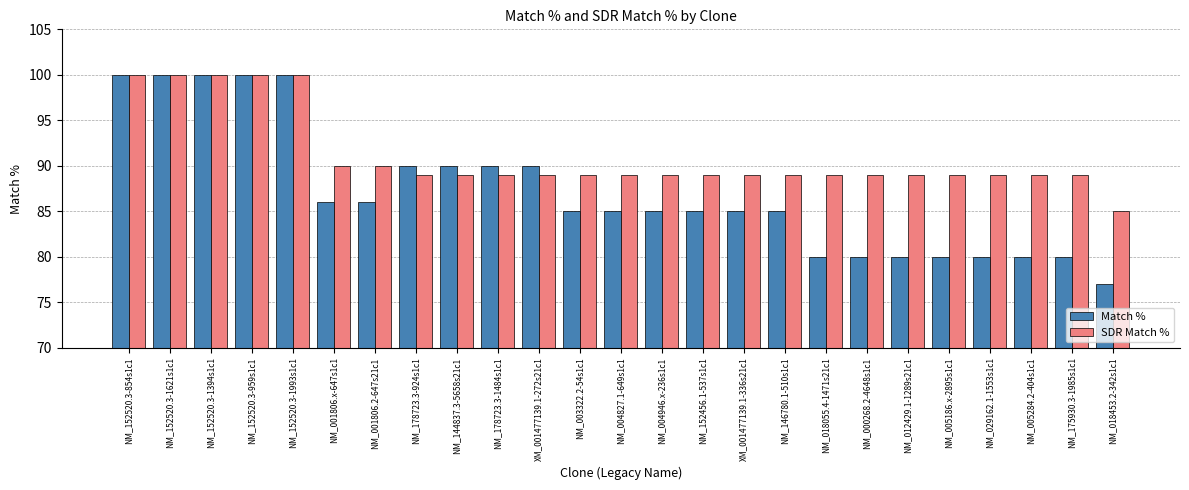

Which series has the largest total across all categories?

SDR Match %